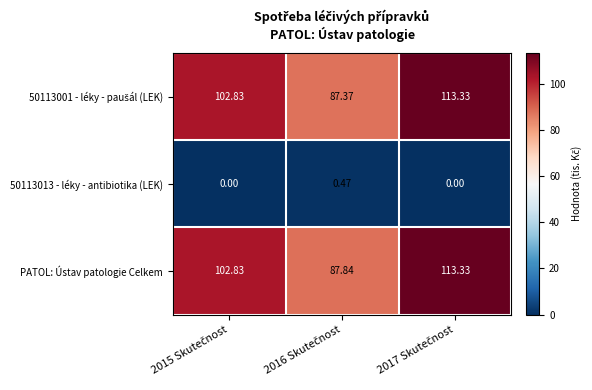

Which series has the largest total across all categories?

PATOL: Ústav patologie Celkem